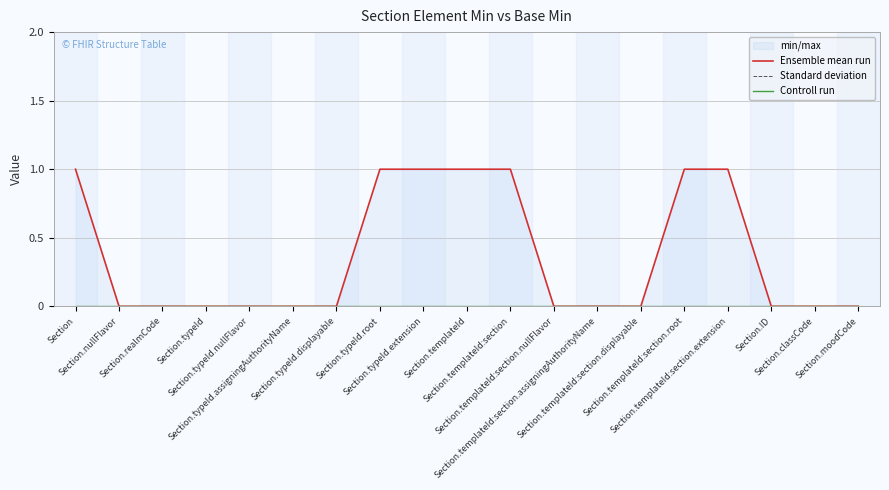

Is this an area chart (filled region under the line)?

No